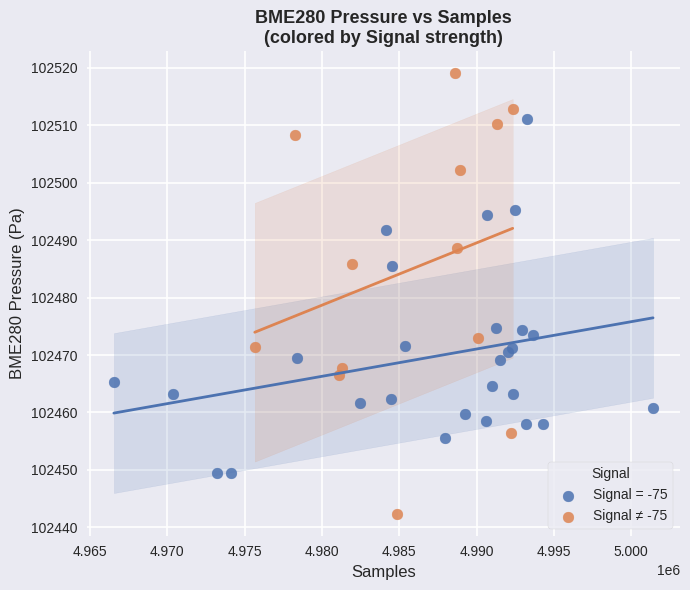

Which series has the widest spread of Y values?

Signal ≠ -75